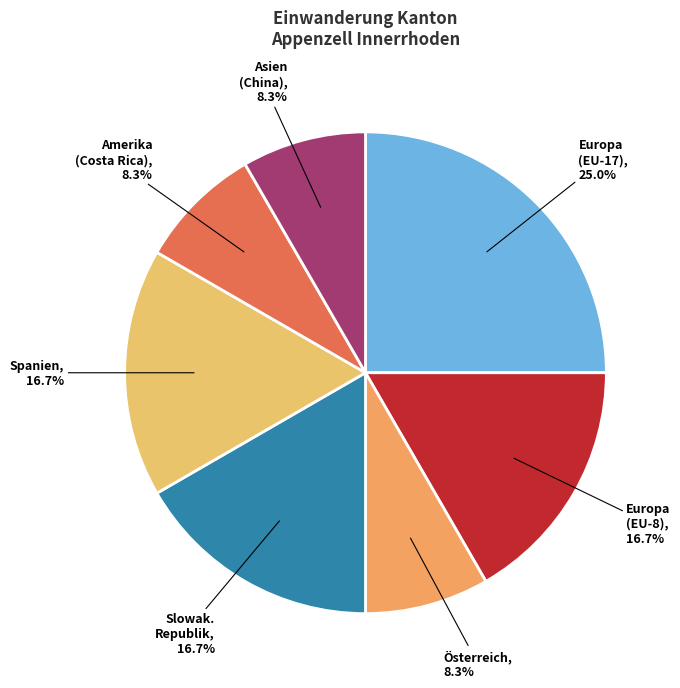

Is there a majority slice in this chart?

No